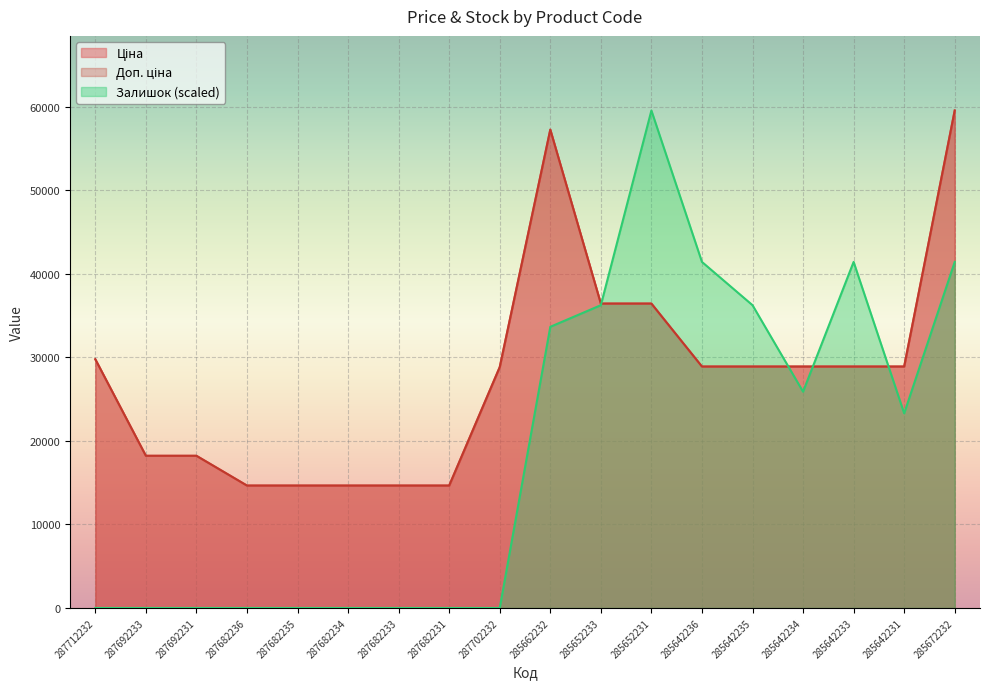

How many interior local valleys does the Залишок series have?

2